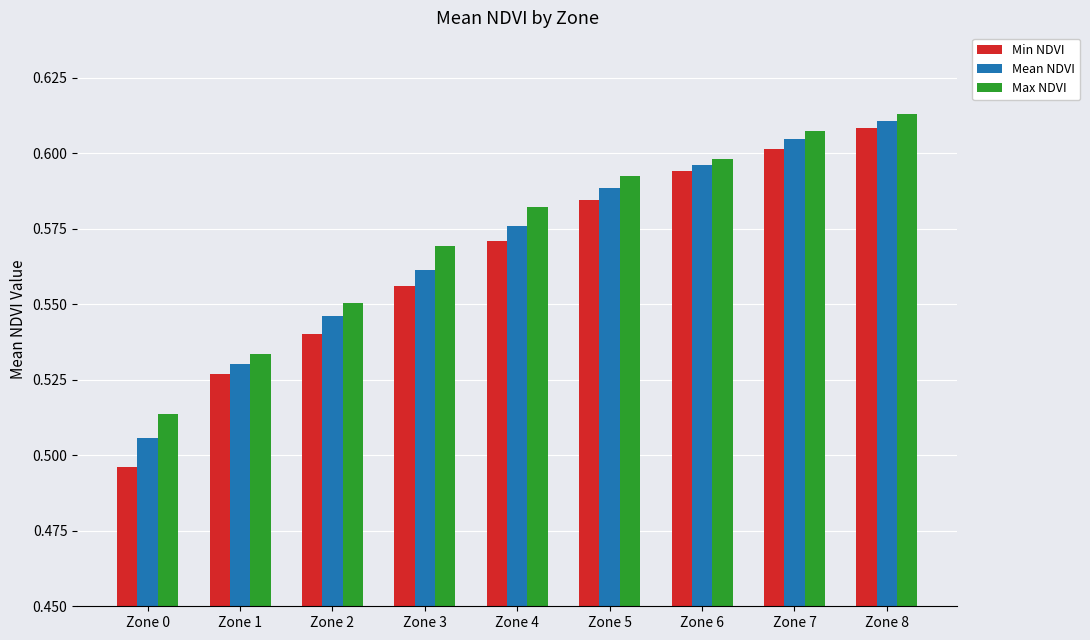

How many series are shown in this chart?

3